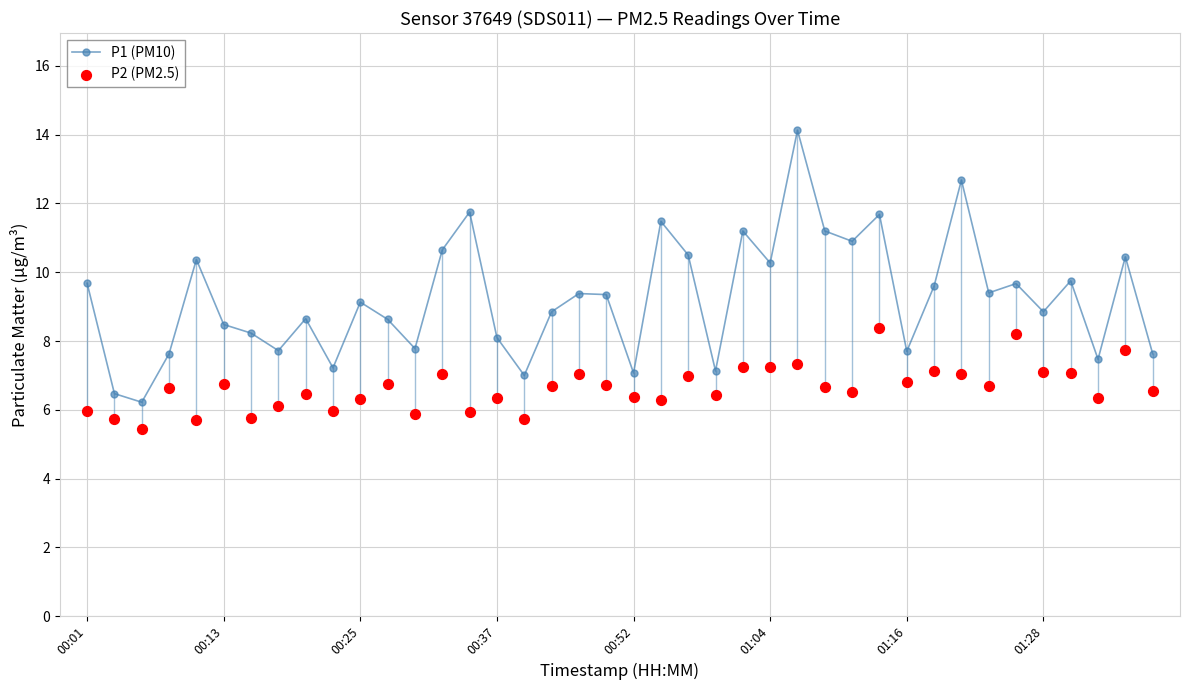

Which series contains the lowest Y value?

P2 (PM2.5)